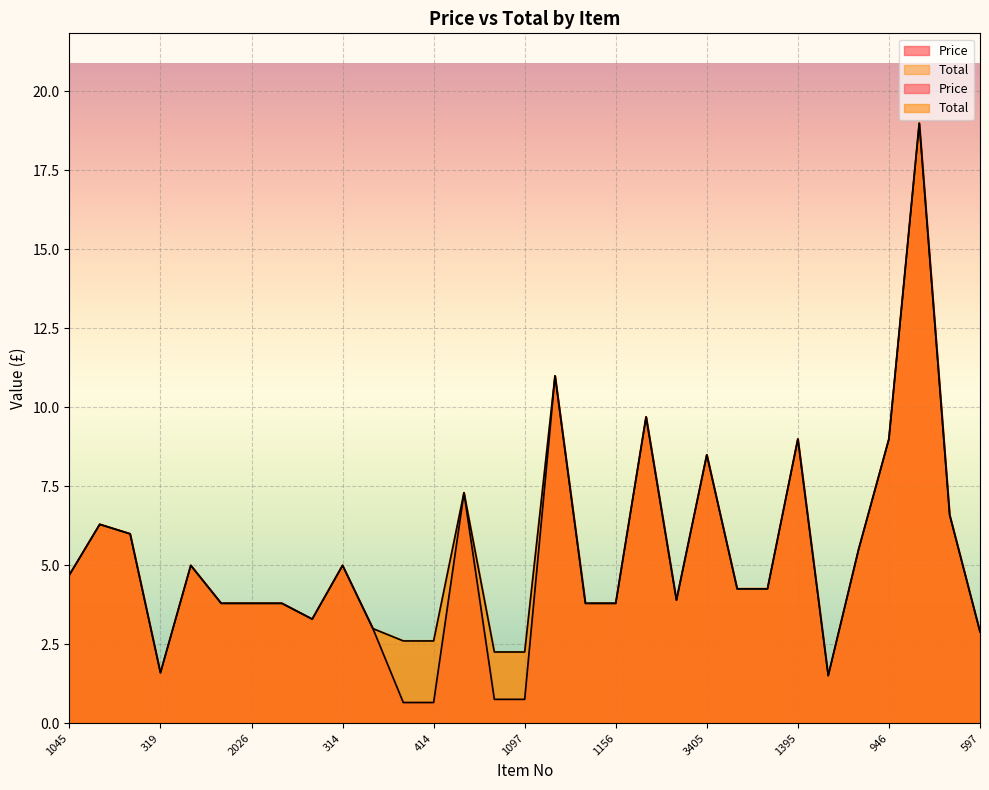

Reading right to left, transcribe all the data shown in this chart.

Price: 597=2.9	461A=6.6	3575=19.0	946=9.0	947=5.5	1970=1.5	1395=9.0	1290=4.2	1289=4.2	3405=8.5	658=3.9	1623=9.7	1156=3.8	1235=3.8	587=11.0	1097=0.8	1332=0.8	2024=7.3	414=0.7	660=0.7	415=3.0	314=5.0	850=3.3	368=3.8	2026=3.8	2025=3.8	421A=5.0	319=1.6	1364=6.0	3206=6.3	1045=4.7
Total: 597=2.9	461A=6.6	3575=19.0	946=9.0	947=5.5	1970=1.5	1395=9.0	1290=4.2	1289=4.2	3405=8.5	658=3.9	1623=9.7	1156=3.8	1235=3.8	587=11.0	1097=2.2	1332=2.2	2024=7.3	414=2.6	660=2.6	415=3.0	314=5.0	850=3.3	368=3.8	2026=3.8	2025=3.8	421A=5.0	319=1.6	1364=6.0	3206=6.3	1045=4.7